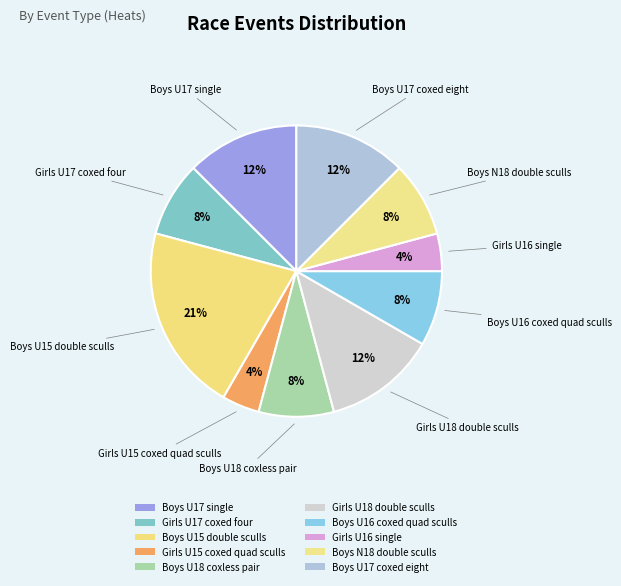

How many slices are in this pie chart?

10